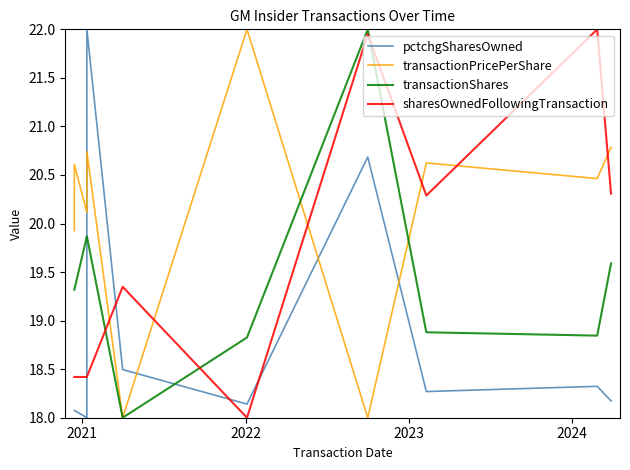

What are all the series names shown in the legend?

pctchgSharesOwned, transactionPricePerShare, transactionShares, sharesOwnedFollowingTransaction